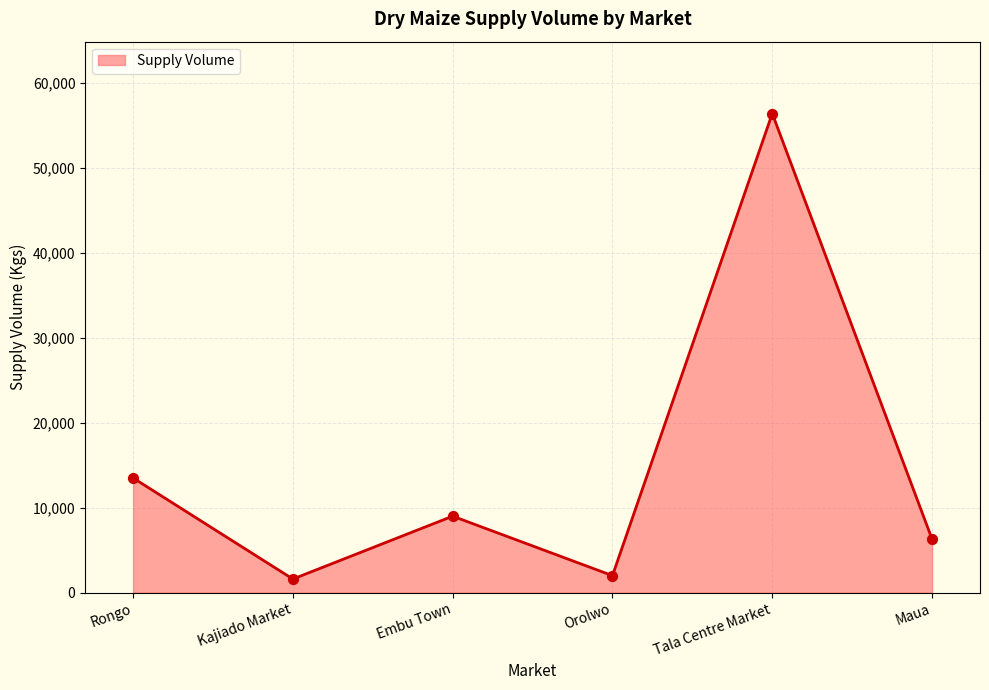

Approximately how many times larger is the value at Kajiado Market compared to Embu Town?

0.2